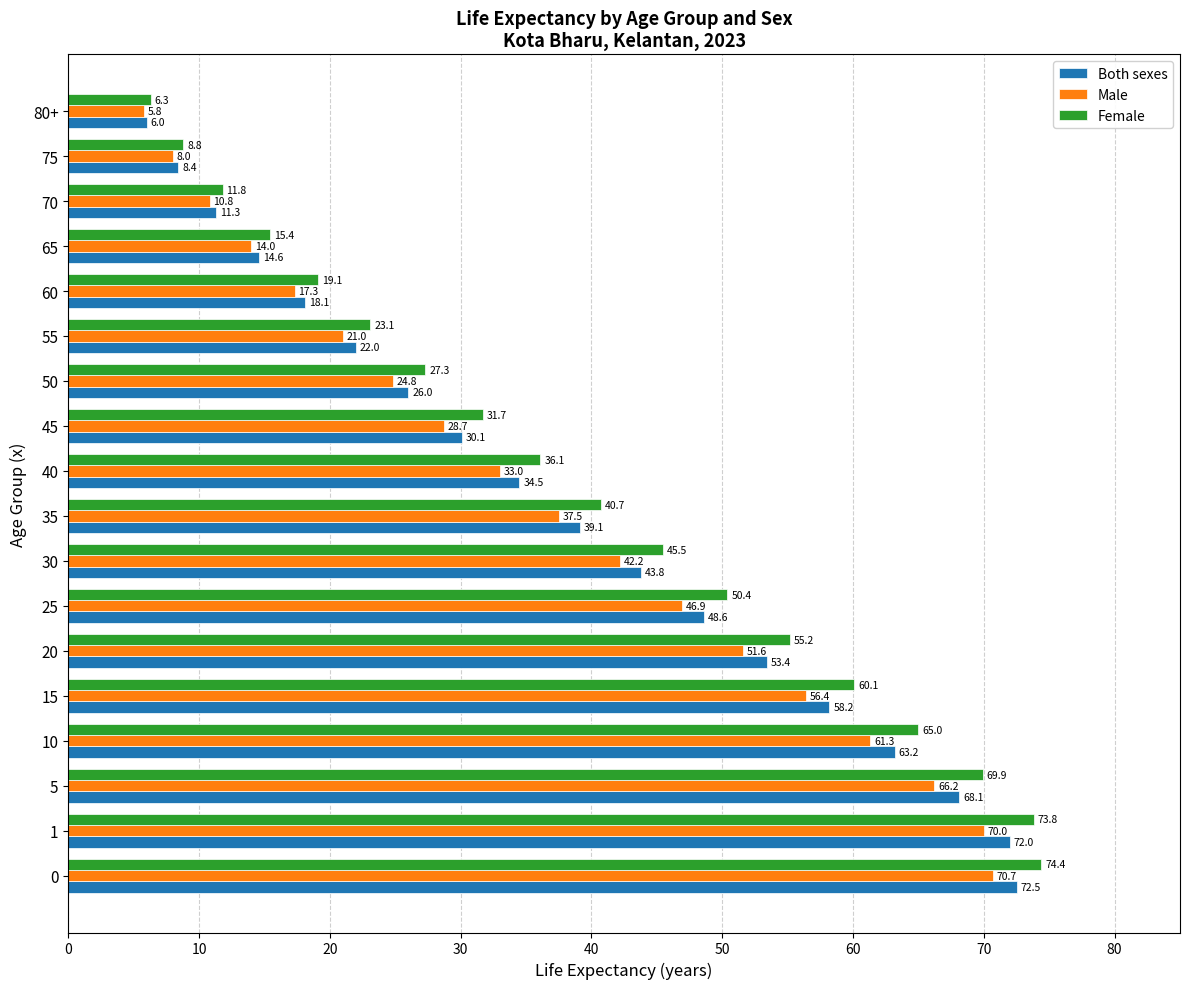

Is the value of Female at 35 greater than the value of Male at 50?

Yes